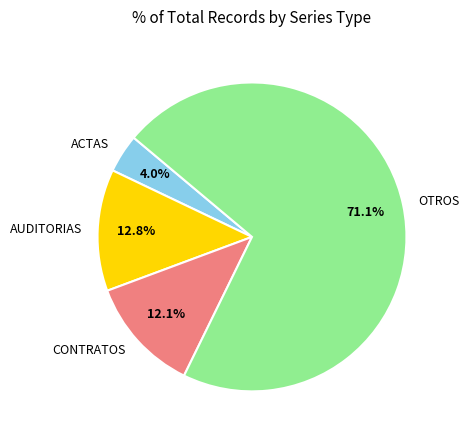

To the nearest percent, what is the difference between the largest and smallest slice percentages?

67%